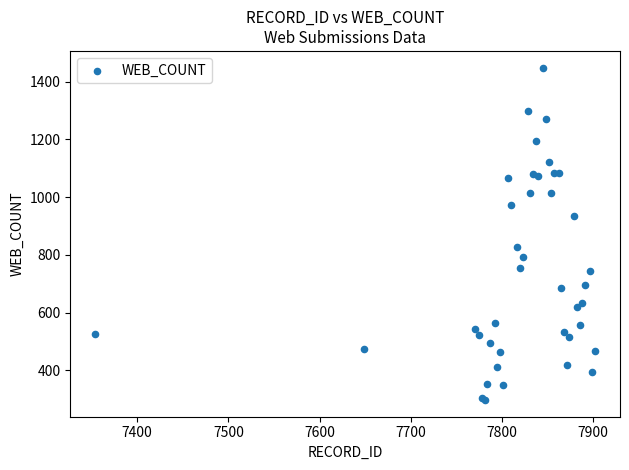

What Y value in the scatter plot is closest to 873?

827